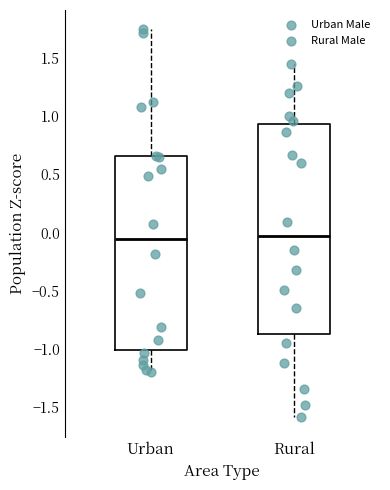

Where does the upper whisker of the box for Urban end on the y-axis? The values are not printed on the chart, so give them approximately, as read against the axis.

1.75